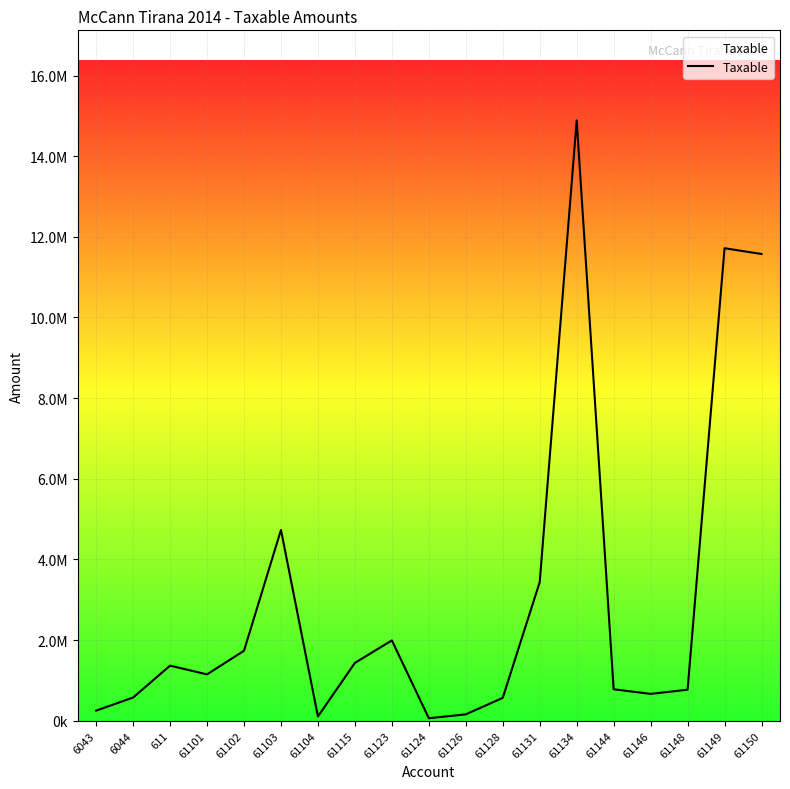

What is the average value?

3050467.3